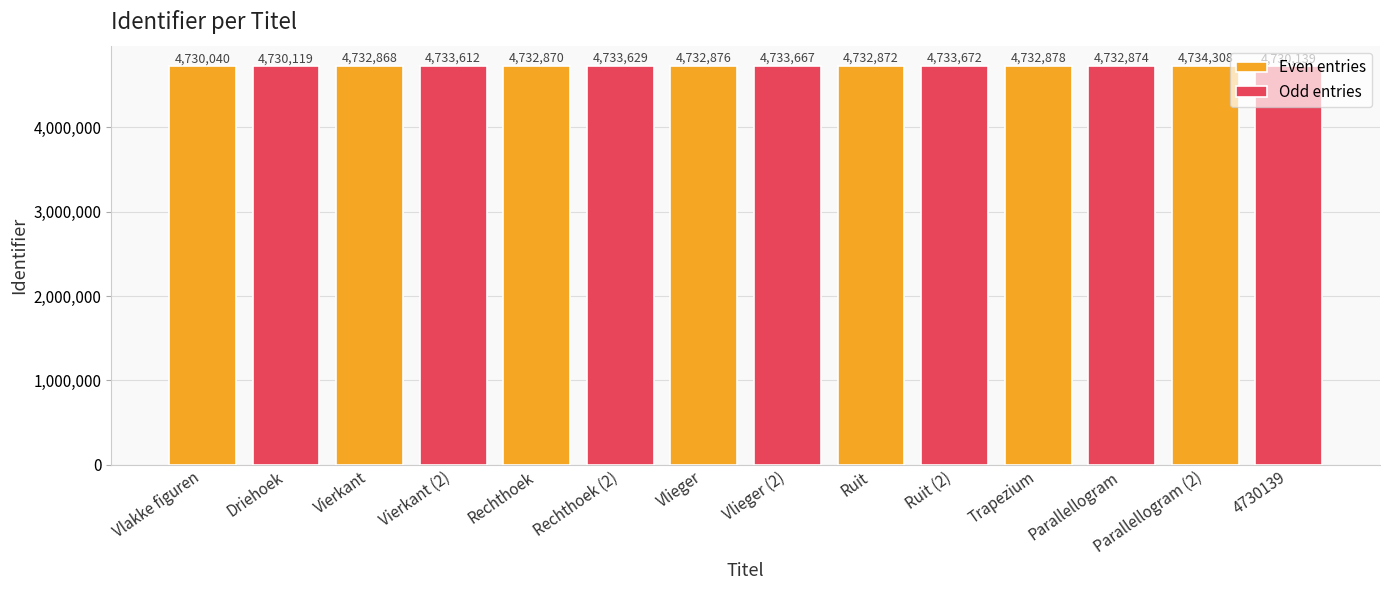

List the series in order of their overall mean, lowest first.

Odd entries, Even entries